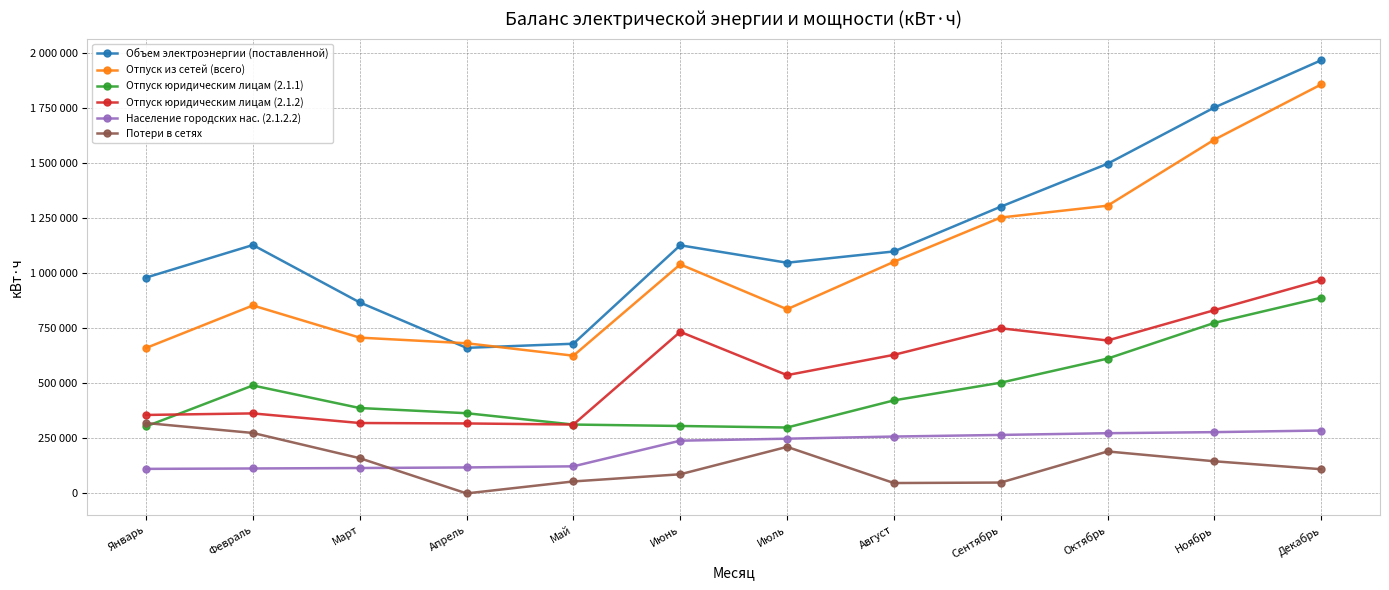

Where is the first local minimum for Объем электроэнергии (поставленной)?

Апрель